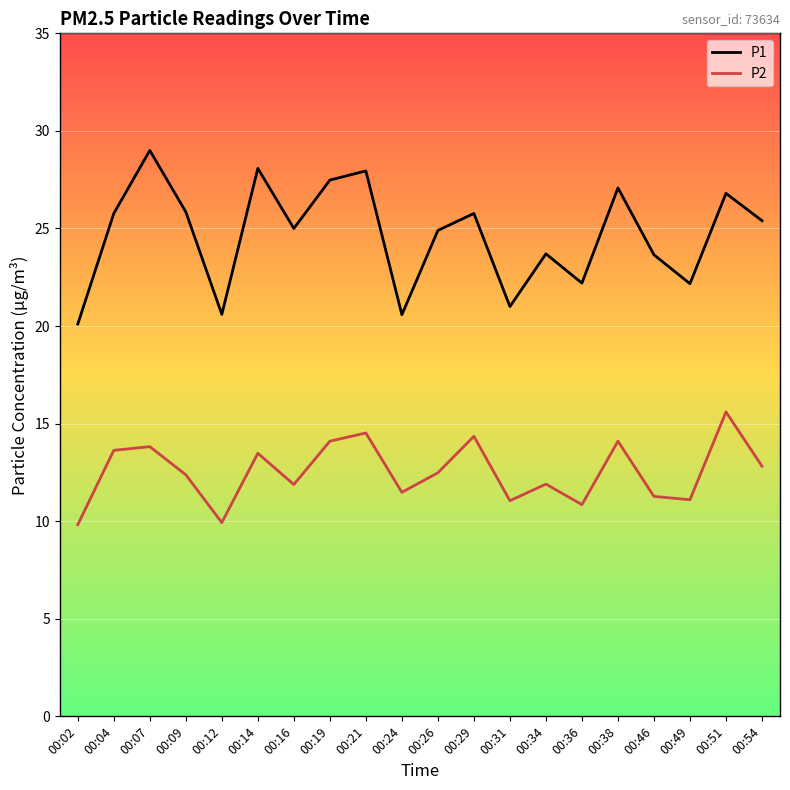

Which label corresponds to the largest value in the chart?

00:07